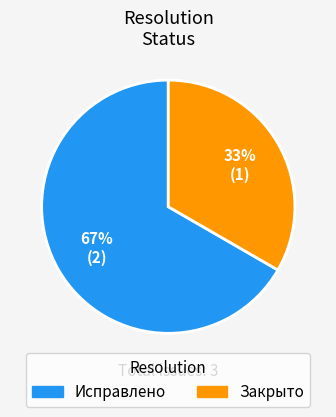

Is the sum of Исправлено and Закрыто greater than half?

Yes